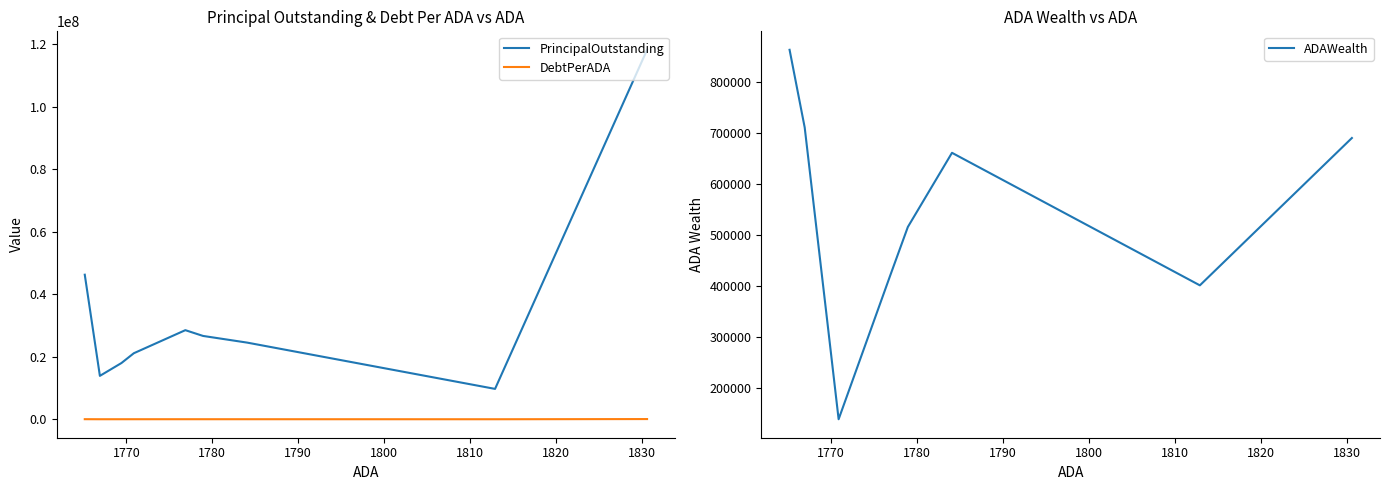

What is the maximum value shown in the chart?

118280000.0